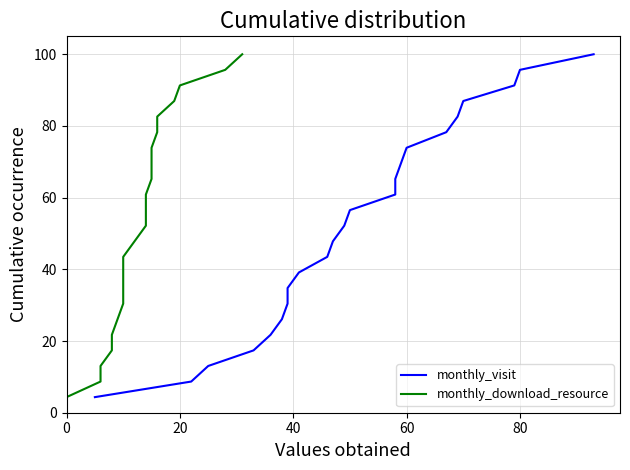

The monthly_download_resource series shows 8.8 at 7. True or false?

False